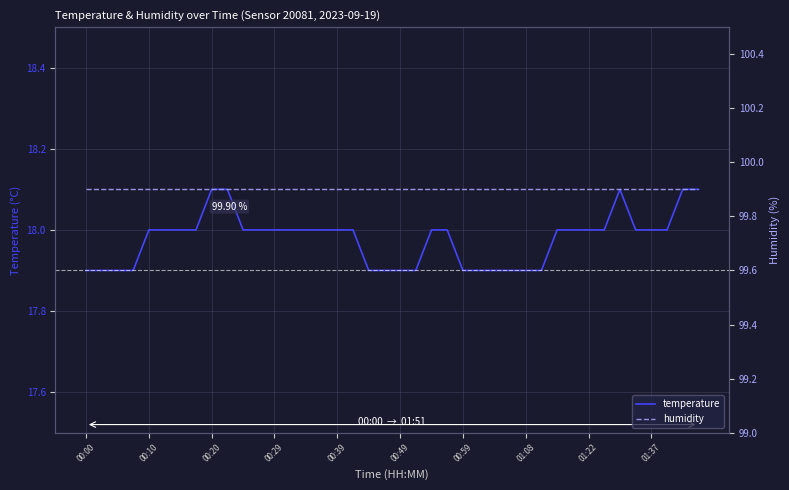

How many lines are shown in the chart?

2